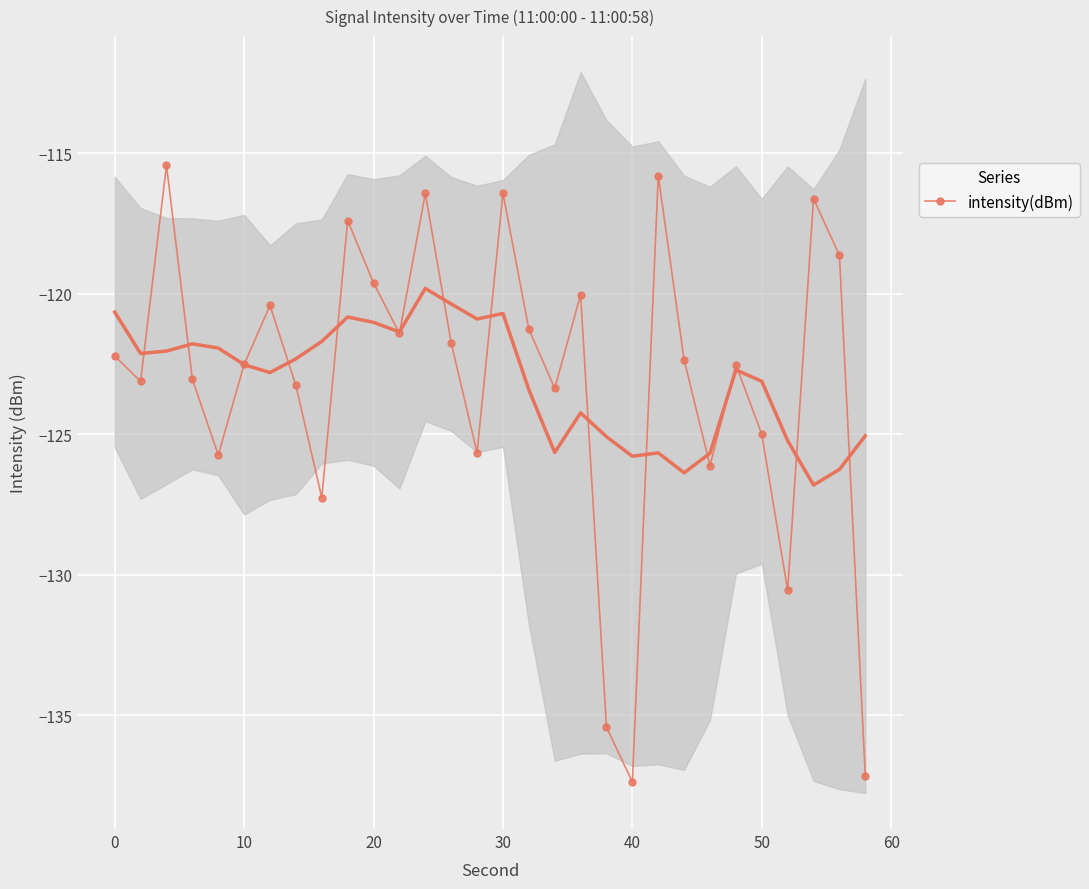

True or false: intensity(dBm) has more than 2 points higher than both neighbors.

True